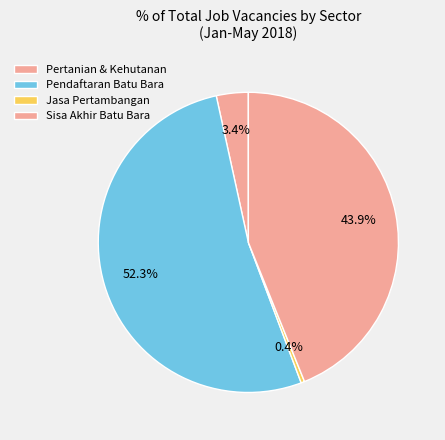

Count the number of slices in the pie.

4